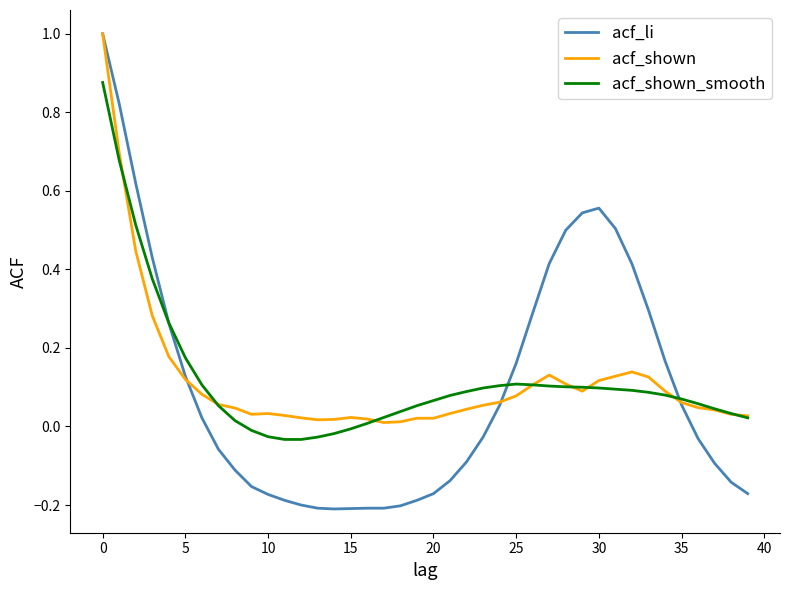

True or false: acf_shown has more than 1 points higher than both neighbors.

True